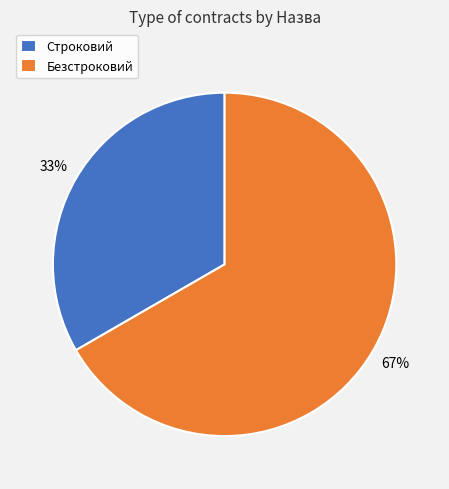

Is Безстроковий the majority of the pie?

Yes